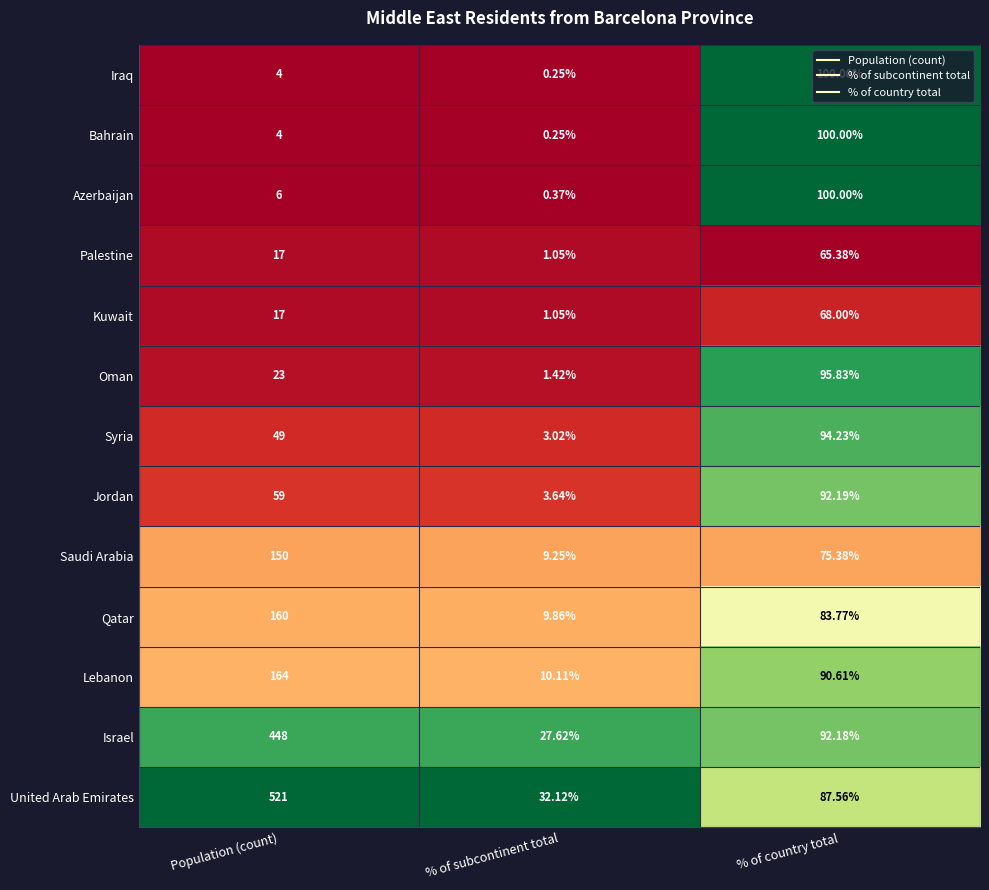

Which series has the largest range (max minus min)?

United Arab Emirates